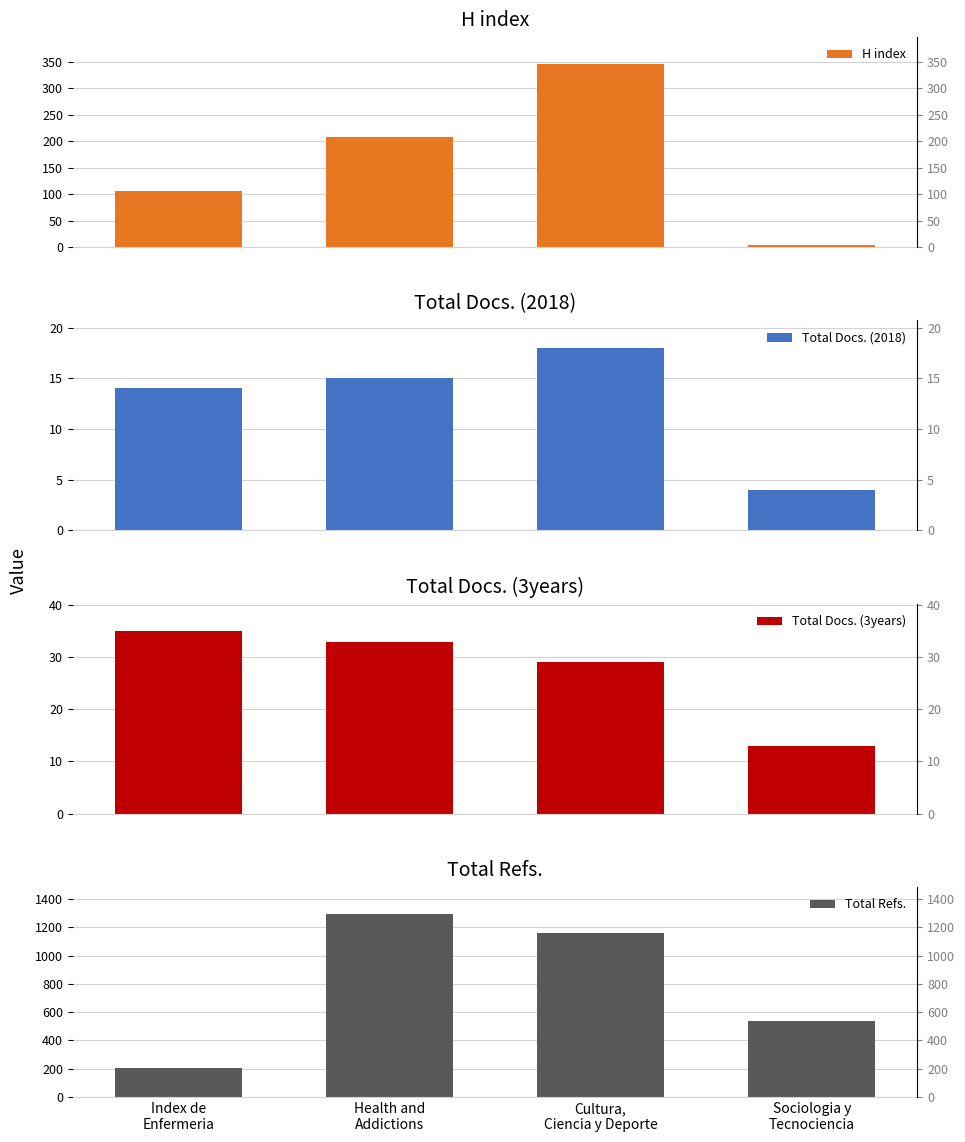

Does the chart contain any negative values?

No